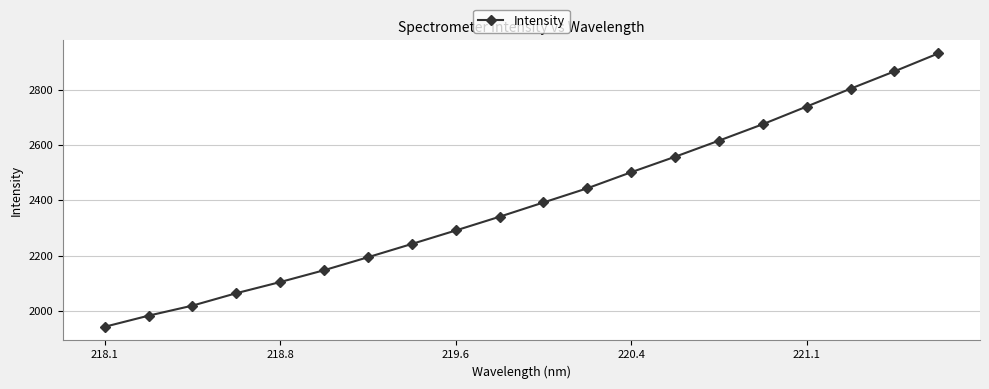

What is the value of the 6th point from the left?

2146.7